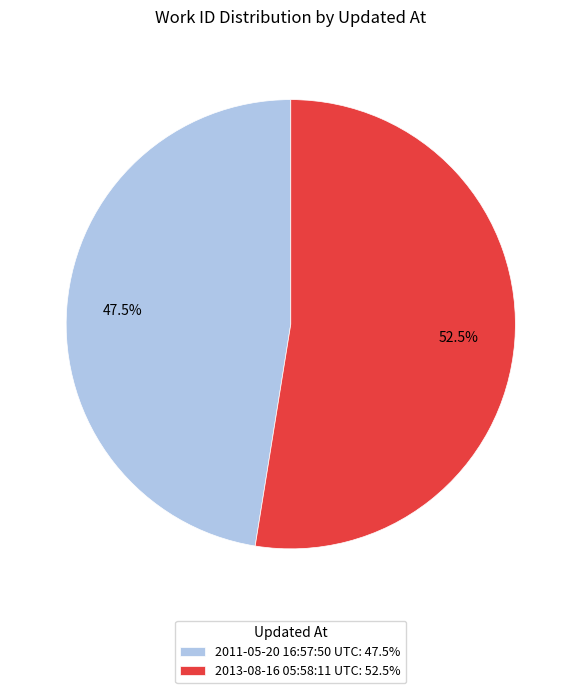

What portion of the pie excludes 2011-05-20 16:57:50 UTC?

52.5%